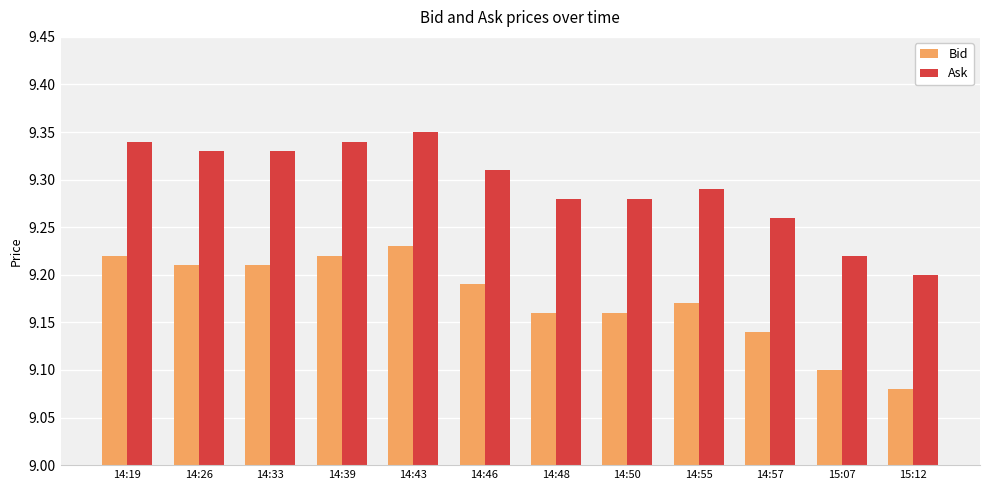

At which label is Ask closest to 9?

15:12